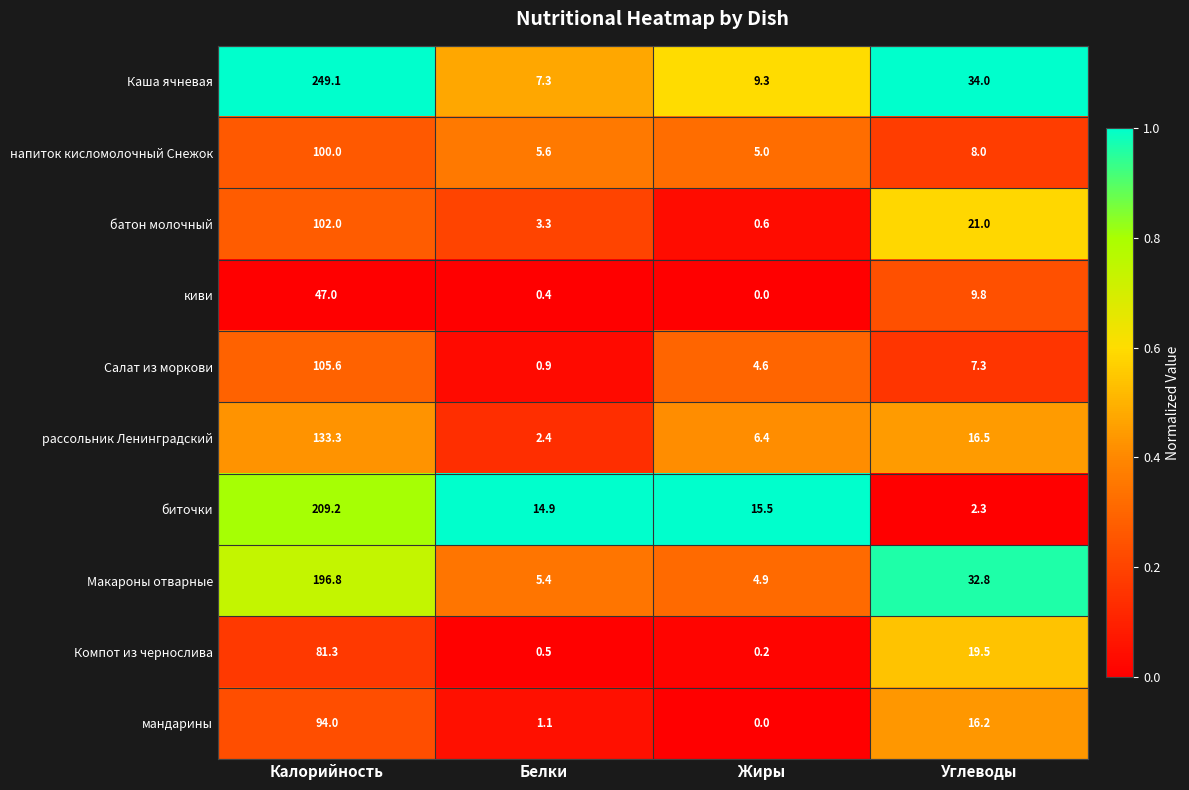

What is the total value across all series at Калорийность?

1318.3